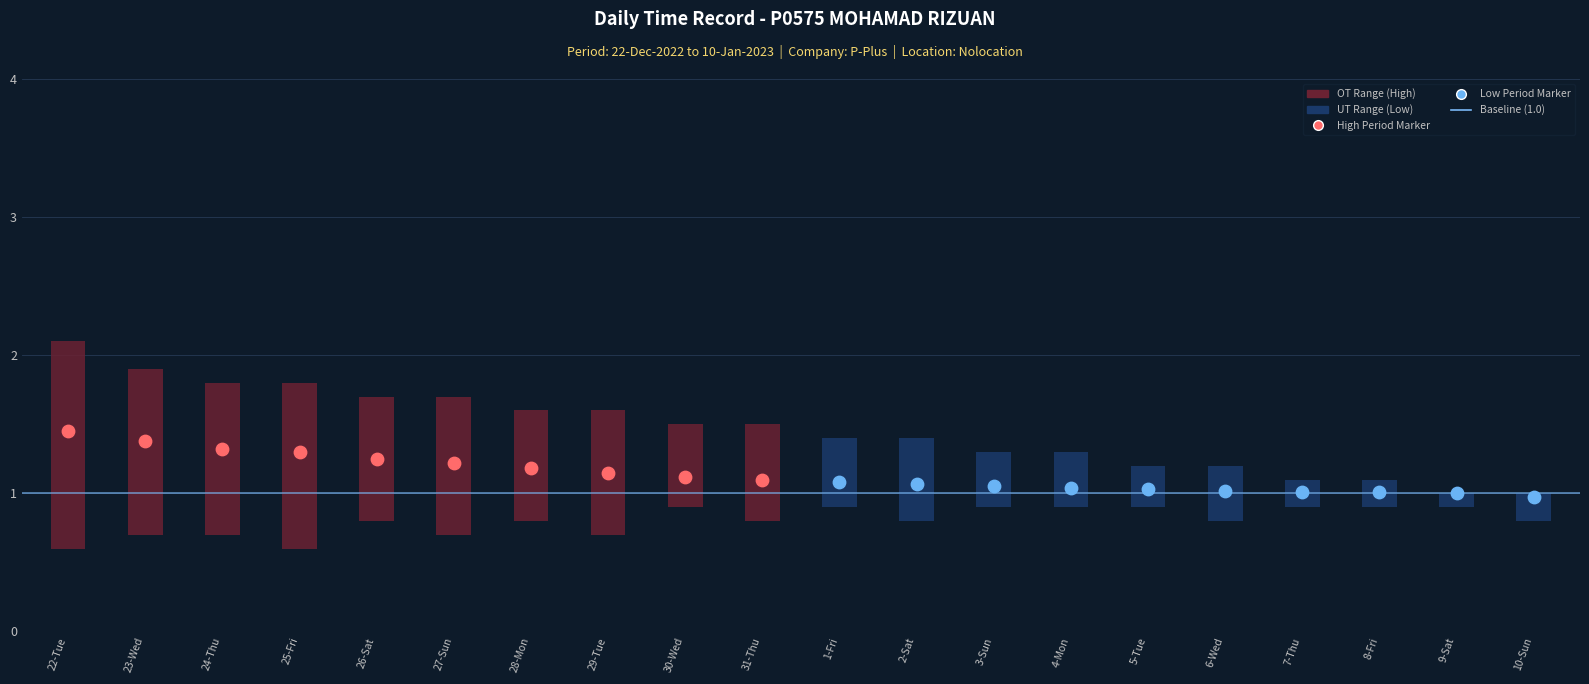

Which series has the largest total across all categories?

High (OT)